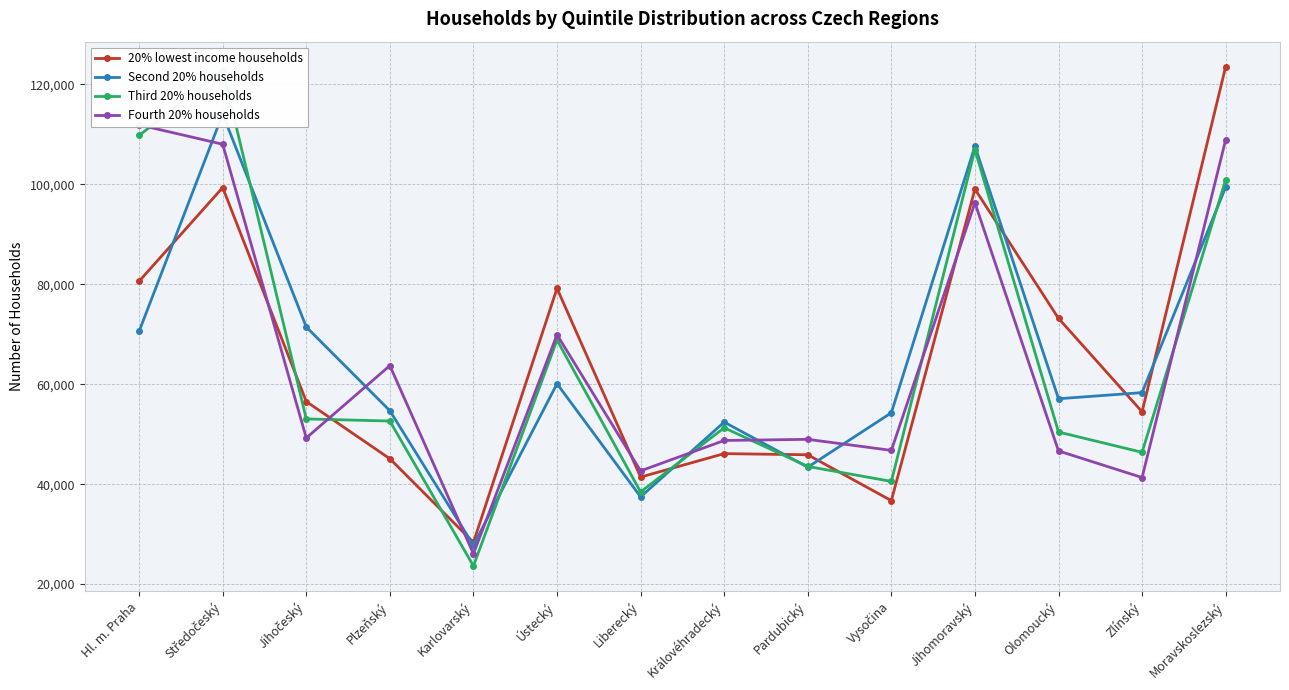

What is the value of the Third 20% households point at the 9th from the left?

43545